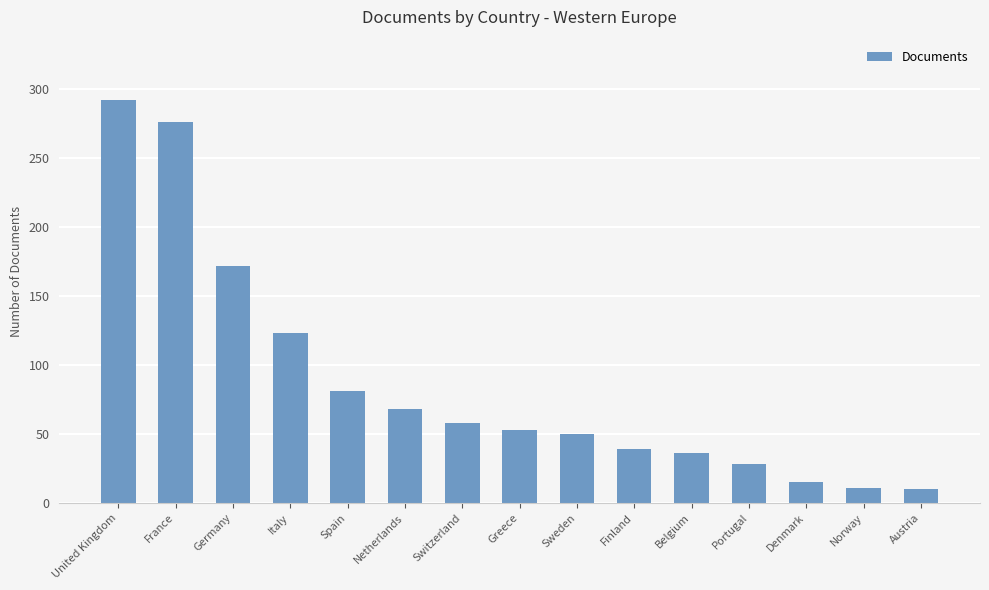

Is it true that the value at France is 276?

True